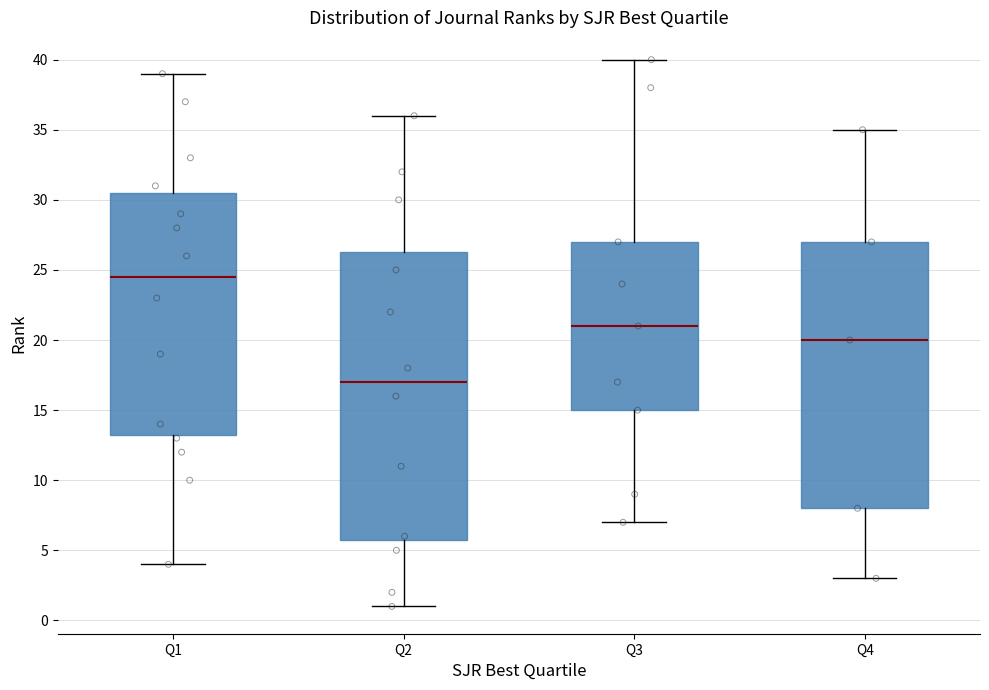

Reading left to right, read every box against the y-axis: the position of its median line, the range the box covers, and the ends of its whiskers. The values are not printed on the chart, so give them approximately, as read against the axis.

Q1: median 24.5, box 13.5 to 30.5, whiskers 4.0 to 39.0
Q2: median 17.0, box 6.0 to 26.5, whiskers 1.0 to 36.0
Q3: median 21.0, box 15.0 to 27.0, whiskers 7.0 to 40.0
Q4: median 20.0, box 8.0 to 27.0, whiskers 3.0 to 35.0